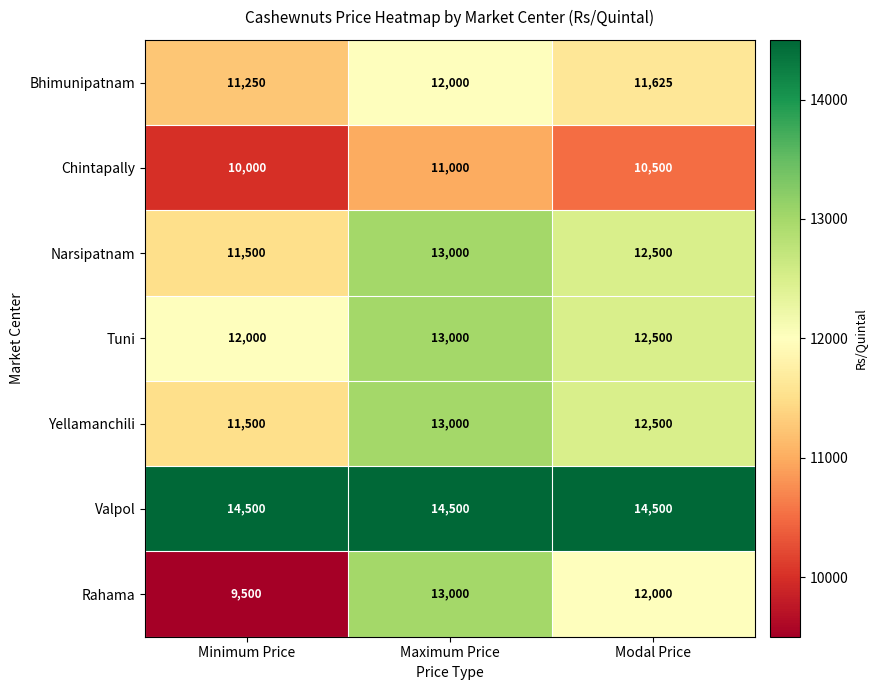

What is the smallest value displayed?

9500